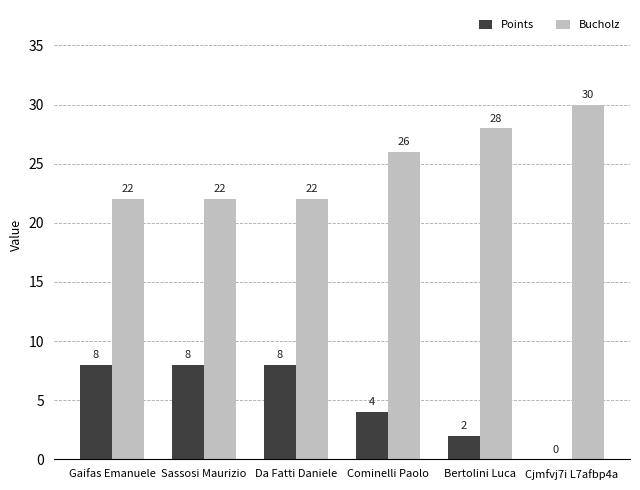

What is the total value across all series at Bertolini Luca?

30